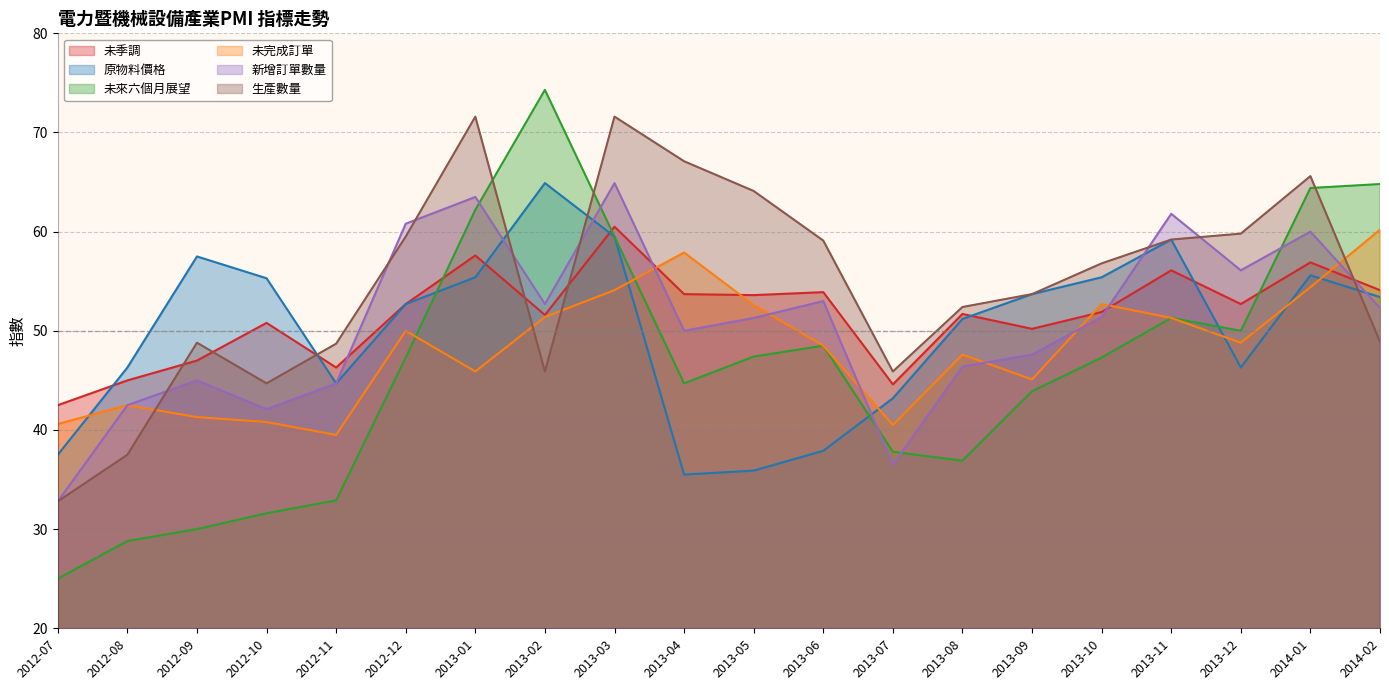

Which has a higher value, 2013-06 or 2012-08?

2013-06